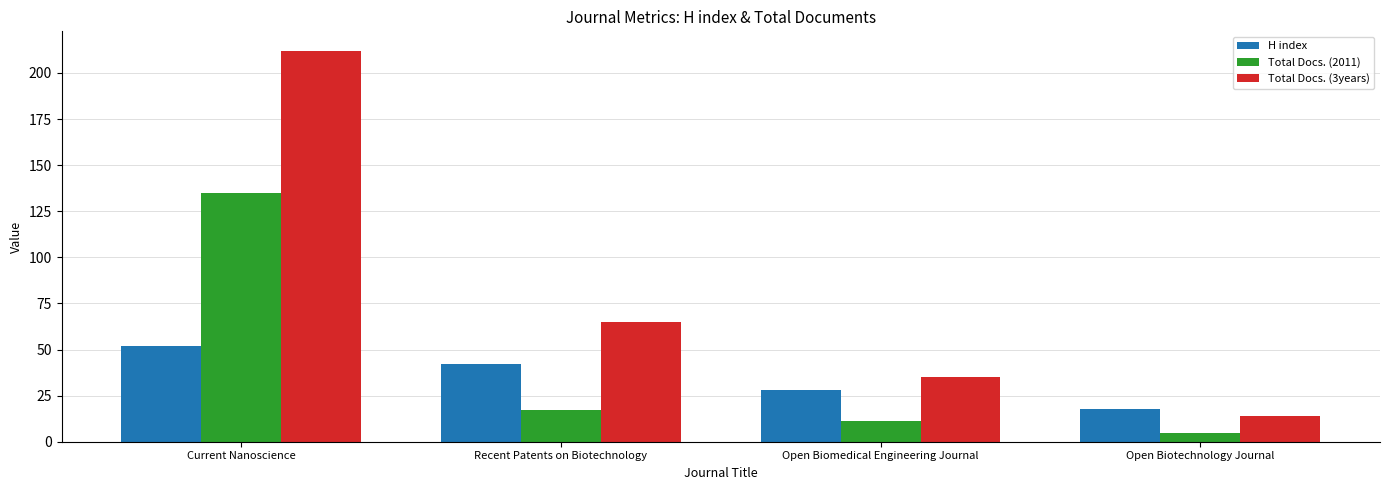

Which series has the largest total across all categories?

Total Docs. (3years)